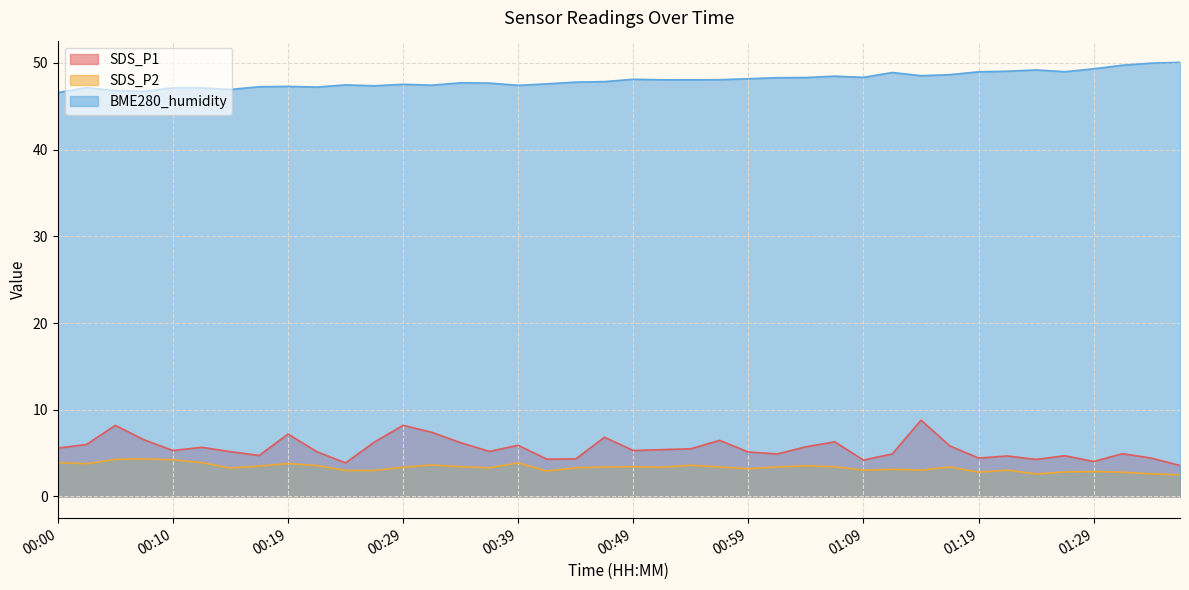

What is the sum of the SDS_P1 values at 00:05 and 01:06?

14.5